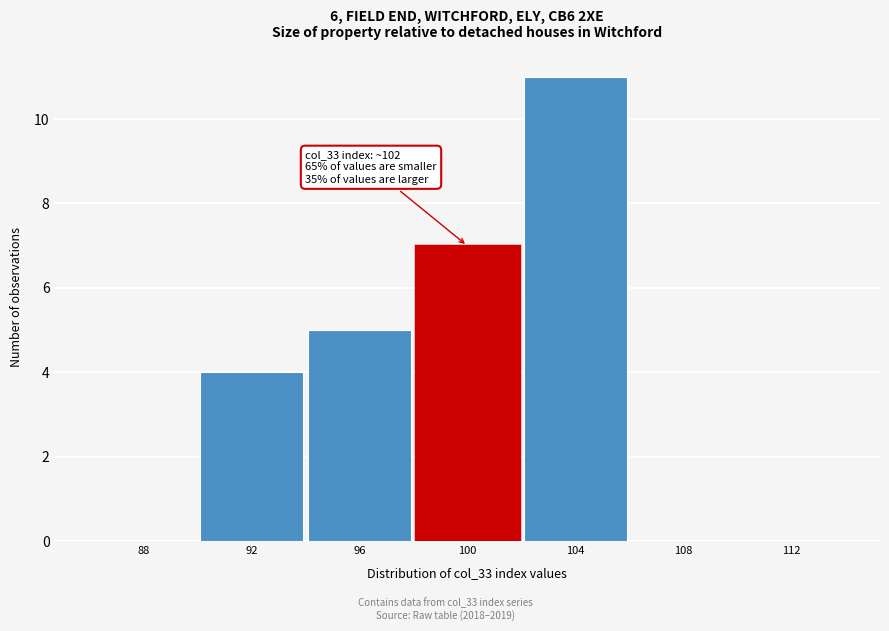

Reading left to right, extract all data points from this chart.

88=0	92=4	96=5	100=7	104=11	108=0	112=0